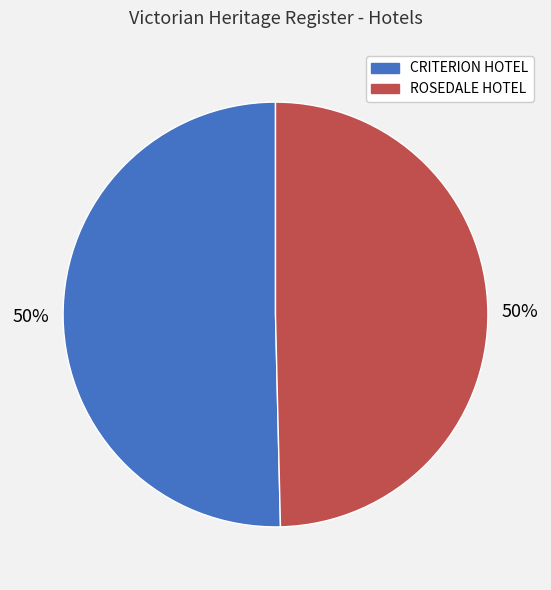

How many segments does this pie chart have?

2